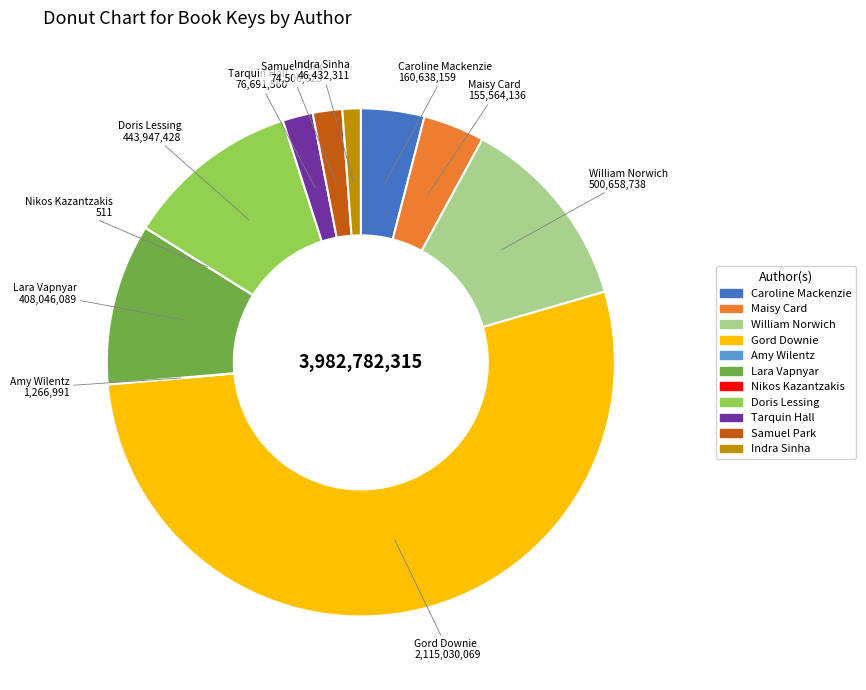

What is the largest slice in the pie chart?

Gord Downie